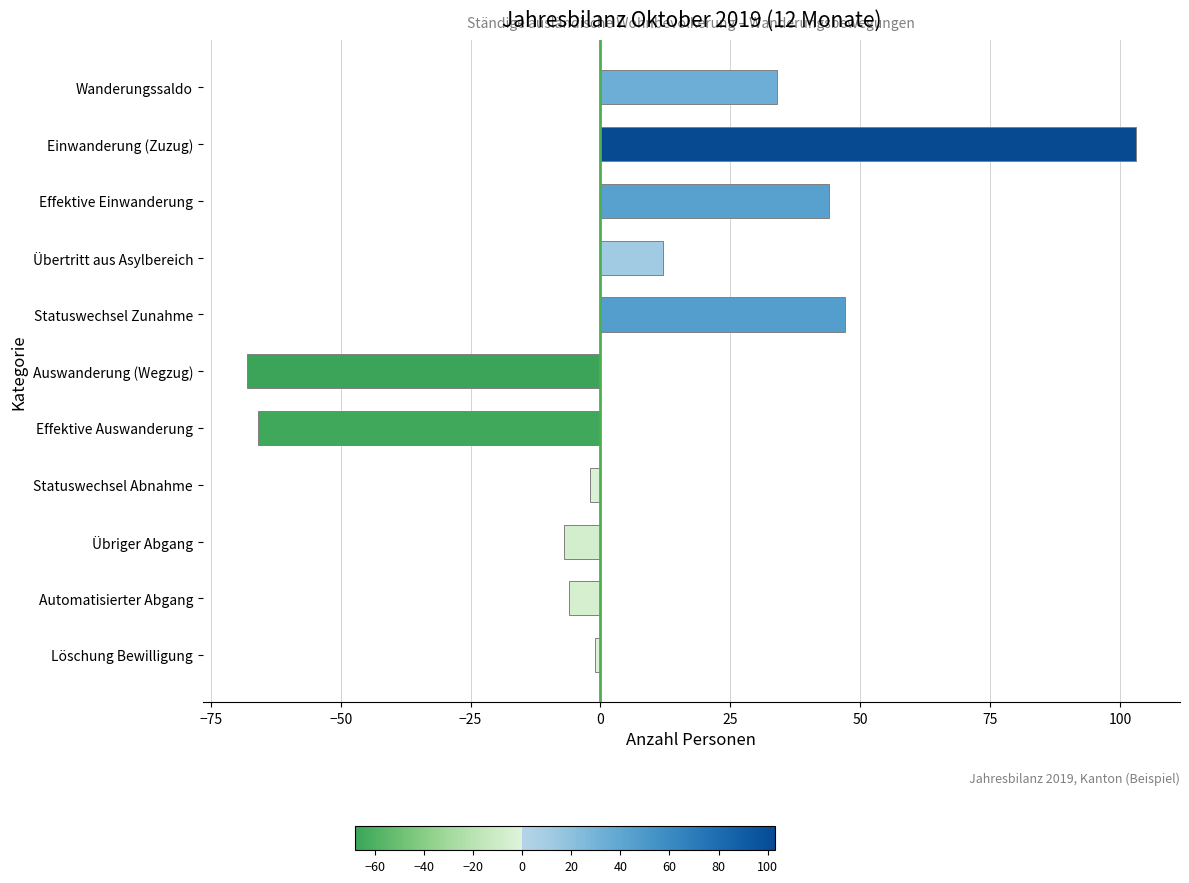

What is the change in value from Einwanderung (Zuzug) to Effektive Auswanderung?

-169